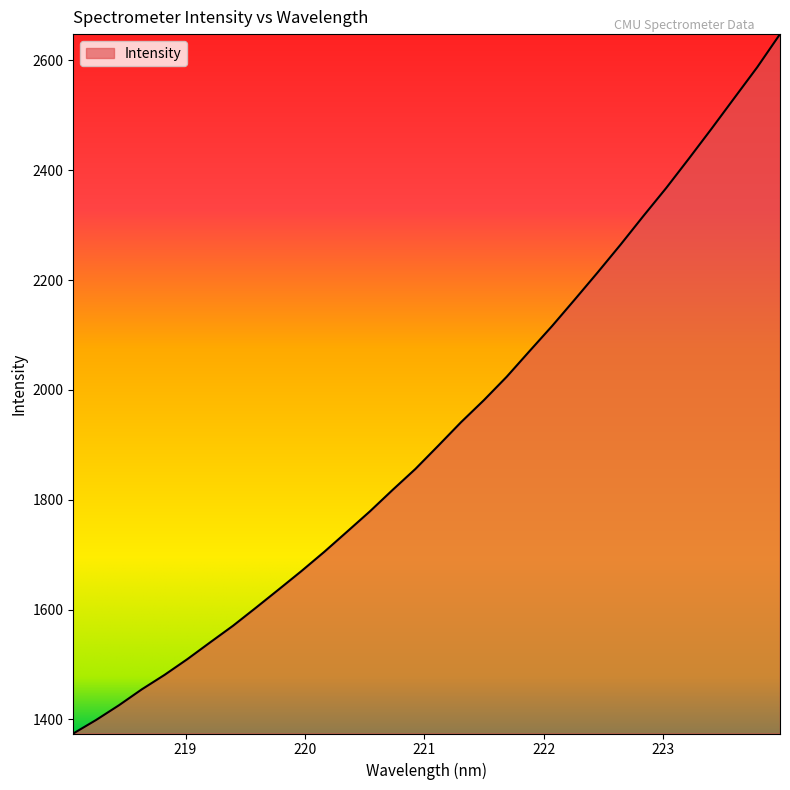

What is the minimum value shown in the chart?

1374.4